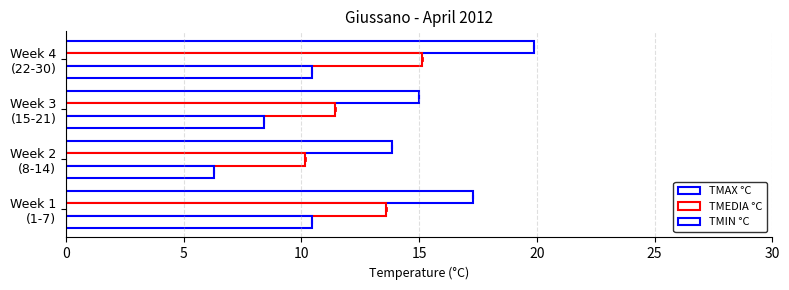

How many distinct data groups are displayed?

3